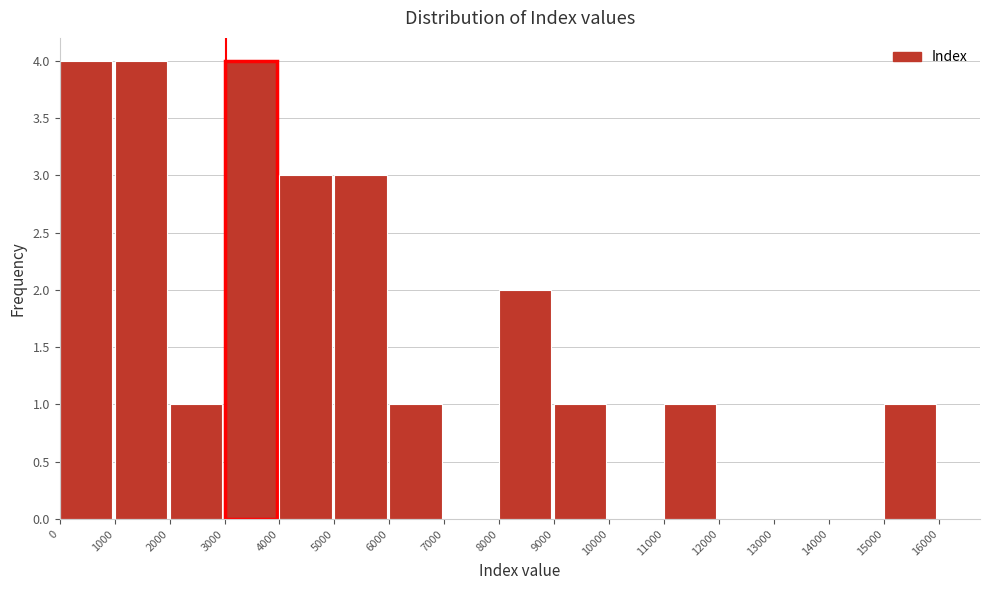

Reading left to right, transcribe this chart: for each bar, give the range it covers on the x-axis and its height. The values are not printed on the chart, so give them approximately, as read against the axis.

0 to 1000: 4
1000 to 2000: 4
2000 to 3000: 1
3000 to 4000: 4
4000 to 5000: 3
5000 to 6000: 3
6000 to 7000: 1
7000 to 8000: 0
8000 to 9000: 2
9000 to 10000: 1
10000 to 11000: 0
11000 to 12000: 1
12000 to 13000: 0
13000 to 14000: 0
14000 to 15000: 0
15000 to 16000: 1